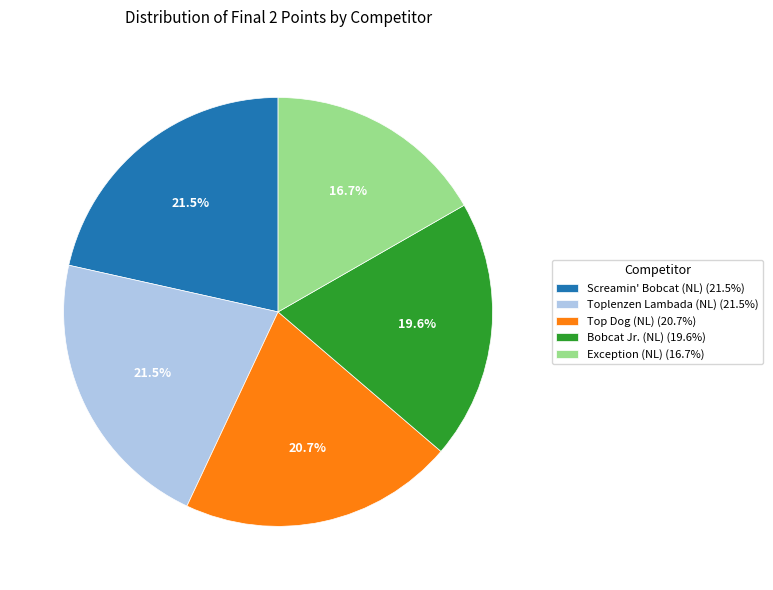

Between Bobcat Jr. (NL) (19.6%) and Exception (NL) (16.7%), which is larger?

Bobcat Jr. (NL) (19.6%)